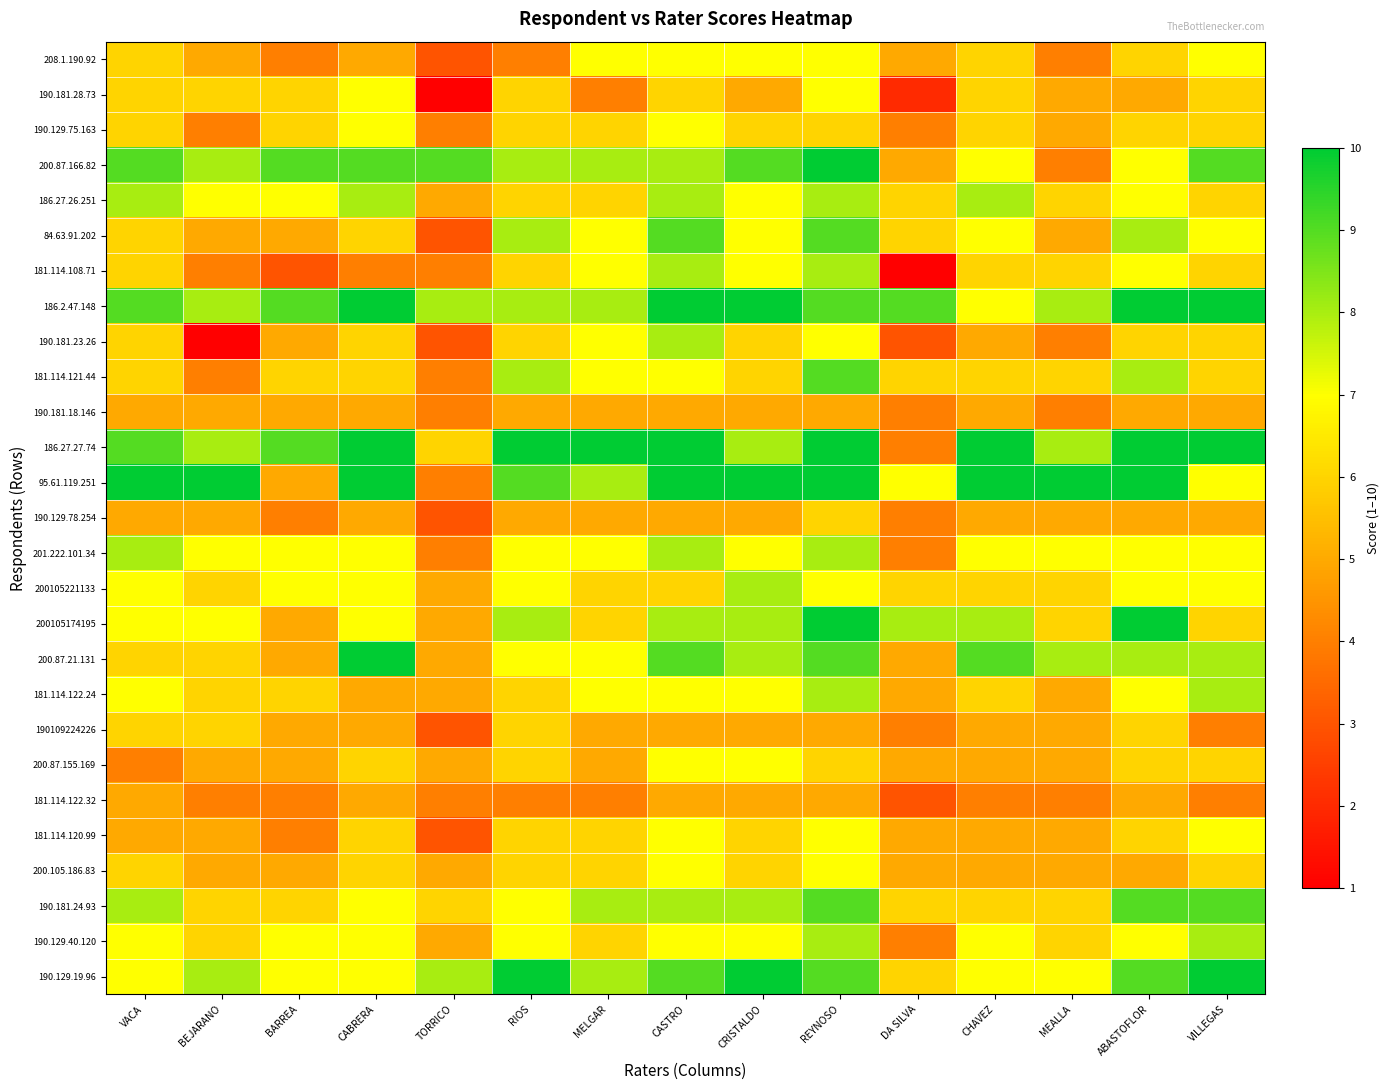

Reading left to right, list all the values displayed in this chart.

208.1.190.92: VACA=6	BEJARANO=5	BARREA=4	CABRERA=5	TORRICO=3	RIOS=4	MELGAR=7	CASTRO=7	CRISTALDO=7	REYNOSO=7	DA SILVA=5	CHAVEZ=6	MEALLA=4	ABASTOFLOR=6	VILLEGAS=7
190.181.28.73: VACA=6	BEJARANO=6	BARREA=6	CABRERA=7	TORRICO=1	RIOS=6	MELGAR=4	CASTRO=6	CRISTALDO=5	REYNOSO=7	DA SILVA=2	CHAVEZ=6	MEALLA=5	ABASTOFLOR=5	VILLEGAS=6
190.129.75.163: VACA=6	BEJARANO=4	BARREA=6	CABRERA=7	TORRICO=4	RIOS=6	MELGAR=6	CASTRO=7	CRISTALDO=6	REYNOSO=6	DA SILVA=4	CHAVEZ=6	MEALLA=5	ABASTOFLOR=6	VILLEGAS=6
200.87.166.82: VACA=9	BEJARANO=8	BARREA=9	CABRERA=9	TORRICO=9	RIOS=8	MELGAR=8	CASTRO=8	CRISTALDO=9	REYNOSO=10	DA SILVA=5	CHAVEZ=7	MEALLA=4	ABASTOFLOR=7	VILLEGAS=9
186.27.26.251: VACA=8	BEJARANO=7	BARREA=7	CABRERA=8	TORRICO=5	RIOS=6	MELGAR=6	CASTRO=8	CRISTALDO=7	REYNOSO=8	DA SILVA=6	CHAVEZ=8	MEALLA=6	ABASTOFLOR=7	VILLEGAS=6
84.63.91.202: VACA=6	BEJARANO=5	BARREA=5	CABRERA=6	TORRICO=3	RIOS=8	MELGAR=7	CASTRO=9	CRISTALDO=7	REYNOSO=9	DA SILVA=6	CHAVEZ=7	MEALLA=5	ABASTOFLOR=8	VILLEGAS=7
181.114.108.71: VACA=6	BEJARANO=4	BARREA=3	CABRERA=4	TORRICO=4	RIOS=6	MELGAR=7	CASTRO=8	CRISTALDO=7	REYNOSO=8	DA SILVA=1	CHAVEZ=6	MEALLA=6	ABASTOFLOR=7	VILLEGAS=6
186.2.47.148: VACA=9	BEJARANO=8	BARREA=9	CABRERA=10	TORRICO=8	RIOS=8	MELGAR=8	CASTRO=10	CRISTALDO=10	REYNOSO=9	DA SILVA=9	CHAVEZ=7	MEALLA=8	ABASTOFLOR=10	VILLEGAS=10
190.181.23.26: VACA=6	BEJARANO=1	BARREA=5	CABRERA=6	TORRICO=3	RIOS=6	MELGAR=7	CASTRO=8	CRISTALDO=6	REYNOSO=7	DA SILVA=3	CHAVEZ=5	MEALLA=4	ABASTOFLOR=6	VILLEGAS=6
181.114.121.44: VACA=6	BEJARANO=4	BARREA=6	CABRERA=6	TORRICO=4	RIOS=8	MELGAR=7	CASTRO=7	CRISTALDO=6	REYNOSO=9	DA SILVA=6	CHAVEZ=6	MEALLA=6	ABASTOFLOR=8	VILLEGAS=6
190.181.18.146: VACA=5	BEJARANO=5	BARREA=5	CABRERA=5	TORRICO=4	RIOS=5	MELGAR=5	CASTRO=5	CRISTALDO=5	REYNOSO=5	DA SILVA=4	CHAVEZ=5	MEALLA=4	ABASTOFLOR=5	VILLEGAS=5
186.27.27.74: VACA=9	BEJARANO=8	BARREA=9	CABRERA=10	TORRICO=6	RIOS=10	MELGAR=10	CASTRO=10	CRISTALDO=8	REYNOSO=10	DA SILVA=4	CHAVEZ=10	MEALLA=8	ABASTOFLOR=10	VILLEGAS=10
95.61.119.251: VACA=10	BEJARANO=10	BARREA=5	CABRERA=10	TORRICO=4	RIOS=9	MELGAR=8	CASTRO=10	CRISTALDO=10	REYNOSO=10	DA SILVA=7	CHAVEZ=10	MEALLA=10	ABASTOFLOR=10	VILLEGAS=7
190.129.78.254: VACA=5	BEJARANO=5	BARREA=4	CABRERA=5	TORRICO=3	RIOS=5	MELGAR=5	CASTRO=5	CRISTALDO=5	REYNOSO=6	DA SILVA=4	CHAVEZ=5	MEALLA=5	ABASTOFLOR=5	VILLEGAS=5
201.222.101.34: VACA=8	BEJARANO=7	BARREA=7	CABRERA=7	TORRICO=4	RIOS=7	MELGAR=7	CASTRO=8	CRISTALDO=7	REYNOSO=8	DA SILVA=4	CHAVEZ=7	MEALLA=7	ABASTOFLOR=7	VILLEGAS=7
200105221133: VACA=7	BEJARANO=6	BARREA=7	CABRERA=7	TORRICO=5	RIOS=7	MELGAR=6	CASTRO=6	CRISTALDO=8	REYNOSO=7	DA SILVA=6	CHAVEZ=6	MEALLA=6	ABASTOFLOR=7	VILLEGAS=7
200105174195: VACA=7	BEJARANO=7	BARREA=5	CABRERA=7	TORRICO=5	RIOS=8	MELGAR=6	CASTRO=8	CRISTALDO=8	REYNOSO=10	DA SILVA=8	CHAVEZ=8	MEALLA=6	ABASTOFLOR=10	VILLEGAS=6
200.87.21.131: VACA=6	BEJARANO=6	BARREA=5	CABRERA=10	TORRICO=5	RIOS=7	MELGAR=7	CASTRO=9	CRISTALDO=8	REYNOSO=9	DA SILVA=5	CHAVEZ=9	MEALLA=8	ABASTOFLOR=8	VILLEGAS=8
181.114.122.24: VACA=7	BEJARANO=6	BARREA=6	CABRERA=5	TORRICO=5	RIOS=6	MELGAR=7	CASTRO=7	CRISTALDO=7	REYNOSO=8	DA SILVA=5	CHAVEZ=6	MEALLA=5	ABASTOFLOR=7	VILLEGAS=8
190109224226: VACA=6	BEJARANO=6	BARREA=5	CABRERA=5	TORRICO=3	RIOS=6	MELGAR=5	CASTRO=5	CRISTALDO=5	REYNOSO=5	DA SILVA=4	CHAVEZ=5	MEALLA=5	ABASTOFLOR=6	VILLEGAS=4
200.87.155.169: VACA=4	BEJARANO=5	BARREA=5	CABRERA=6	TORRICO=5	RIOS=6	MELGAR=5	CASTRO=7	CRISTALDO=7	REYNOSO=6	DA SILVA=5	CHAVEZ=5	MEALLA=5	ABASTOFLOR=6	VILLEGAS=6
181.114.122.32: VACA=5	BEJARANO=4	BARREA=4	CABRERA=5	TORRICO=4	RIOS=4	MELGAR=4	CASTRO=5	CRISTALDO=5	REYNOSO=5	DA SILVA=3	CHAVEZ=4	MEALLA=4	ABASTOFLOR=5	VILLEGAS=4
181.114.120.99: VACA=5	BEJARANO=5	BARREA=4	CABRERA=6	TORRICO=3	RIOS=6	MELGAR=6	CASTRO=7	CRISTALDO=6	REYNOSO=7	DA SILVA=5	CHAVEZ=5	MEALLA=5	ABASTOFLOR=6	VILLEGAS=7
200.105.186.83: VACA=6	BEJARANO=5	BARREA=5	CABRERA=6	TORRICO=5	RIOS=6	MELGAR=6	CASTRO=7	CRISTALDO=6	REYNOSO=7	DA SILVA=5	CHAVEZ=5	MEALLA=5	ABASTOFLOR=5	VILLEGAS=6
190.181.24.93: VACA=8	BEJARANO=6	BARREA=6	CABRERA=7	TORRICO=6	RIOS=7	MELGAR=8	CASTRO=8	CRISTALDO=8	REYNOSO=9	DA SILVA=6	CHAVEZ=6	MEALLA=6	ABASTOFLOR=9	VILLEGAS=9
190.129.40.120: VACA=7	BEJARANO=6	BARREA=7	CABRERA=7	TORRICO=5	RIOS=7	MELGAR=6	CASTRO=7	CRISTALDO=7	REYNOSO=8	DA SILVA=4	CHAVEZ=7	MEALLA=6	ABASTOFLOR=7	VILLEGAS=8
190.129.19.96: VACA=7	BEJARANO=8	BARREA=7	CABRERA=7	TORRICO=8	RIOS=10	MELGAR=8	CASTRO=9	CRISTALDO=10	REYNOSO=9	DA SILVA=6	CHAVEZ=7	MEALLA=7	ABASTOFLOR=9	VILLEGAS=10